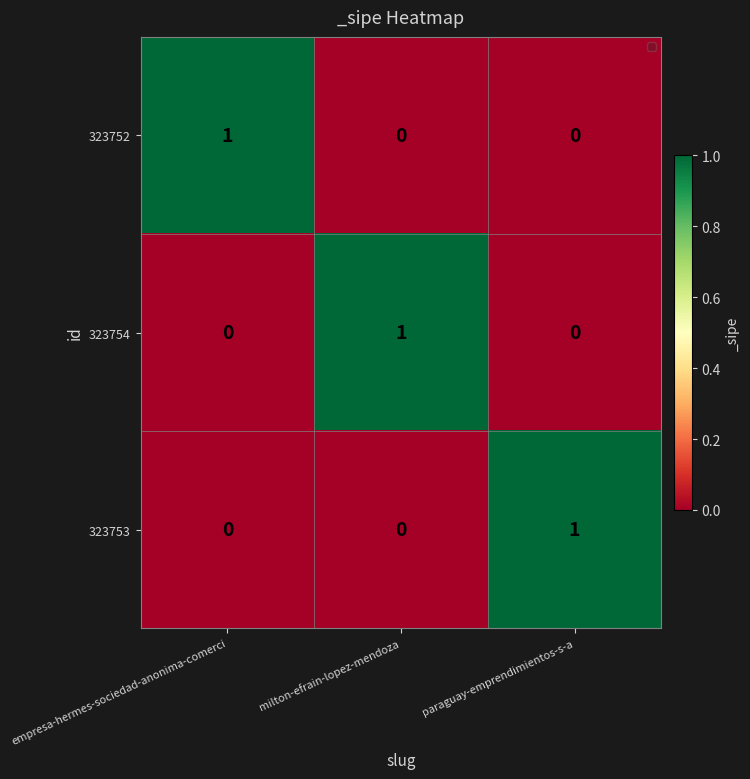

Which category has the highest value in the 323754 series?

milton-efrain-lopez-mendoza